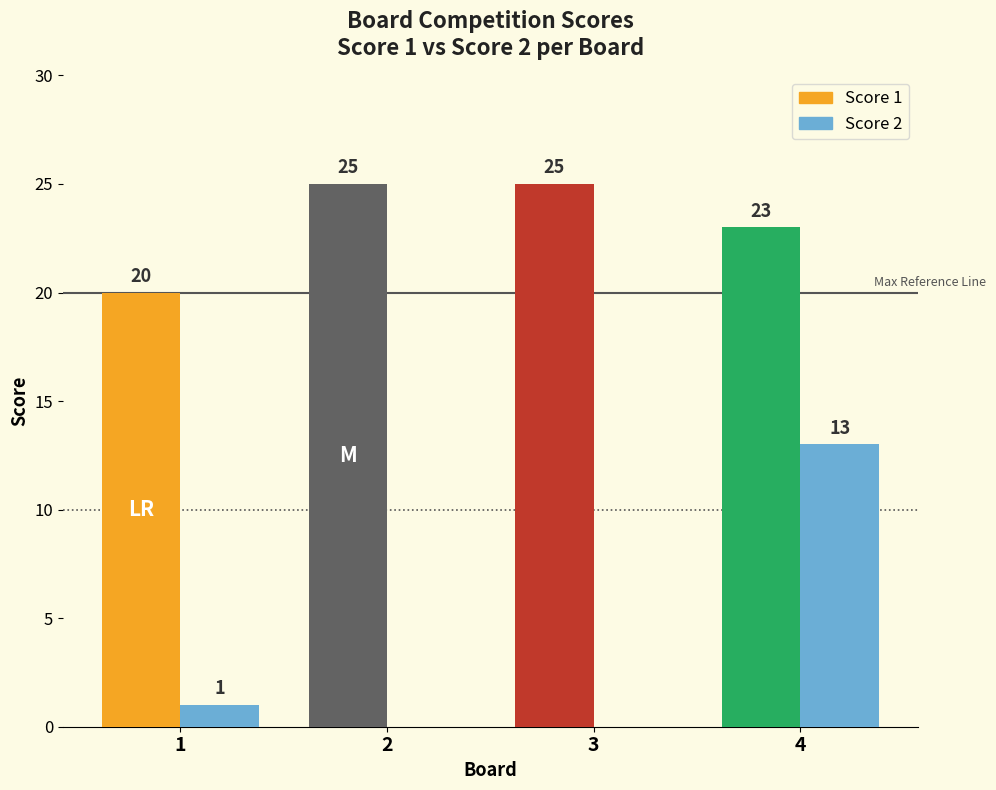

Reading left to right, what are all the values shown in this chart?

Score 1: 20	25	25	23
Score 2: 1	0	0	13